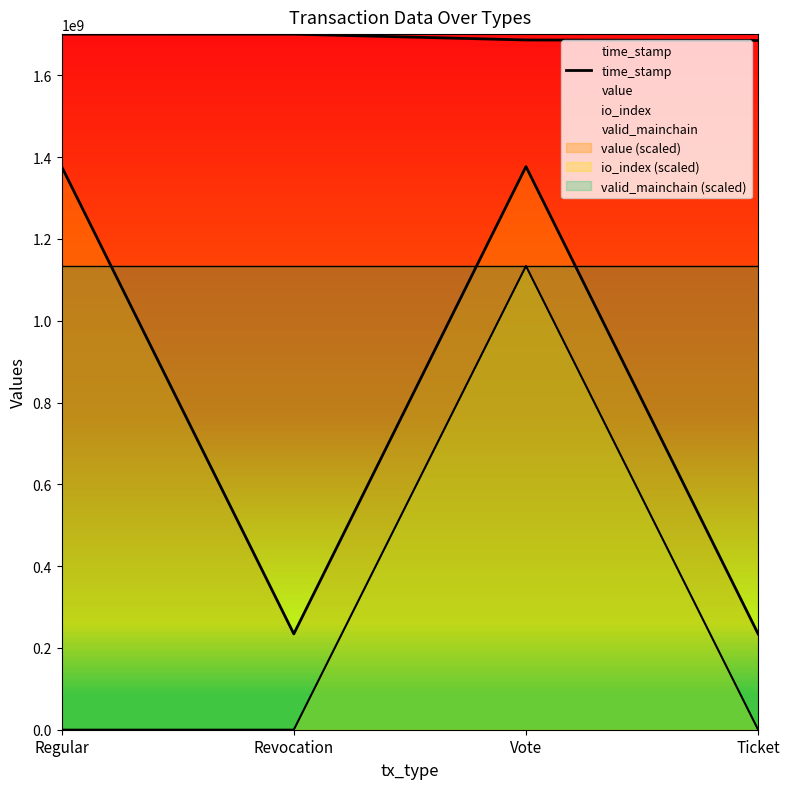

What is the sum of all values?

6773095648